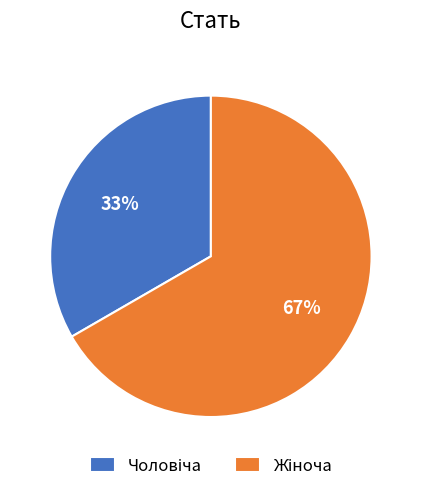

To the nearest percent, what is the average slice percentage?

50%